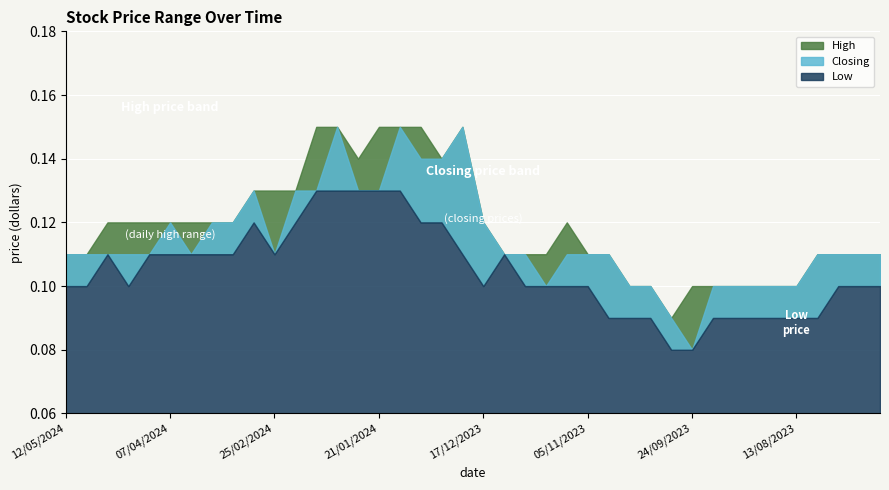

Which label corresponds to the smallest value in the chart?

24/09/2023